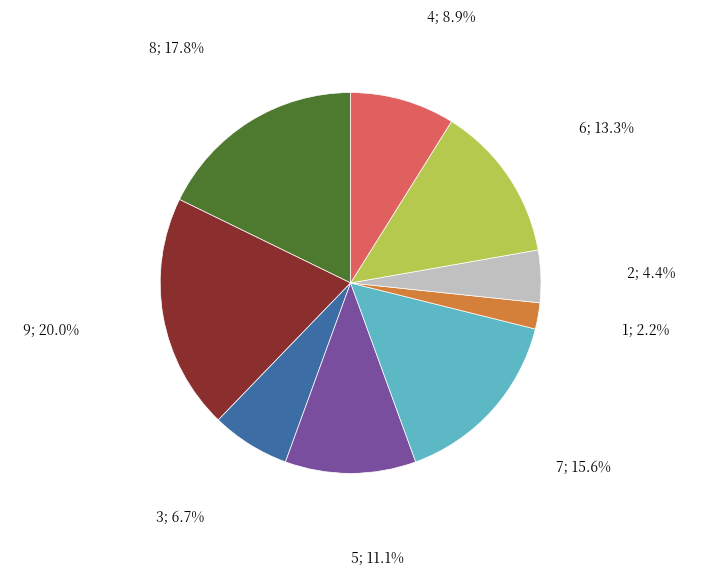

Count the number of slices in the pie.

9